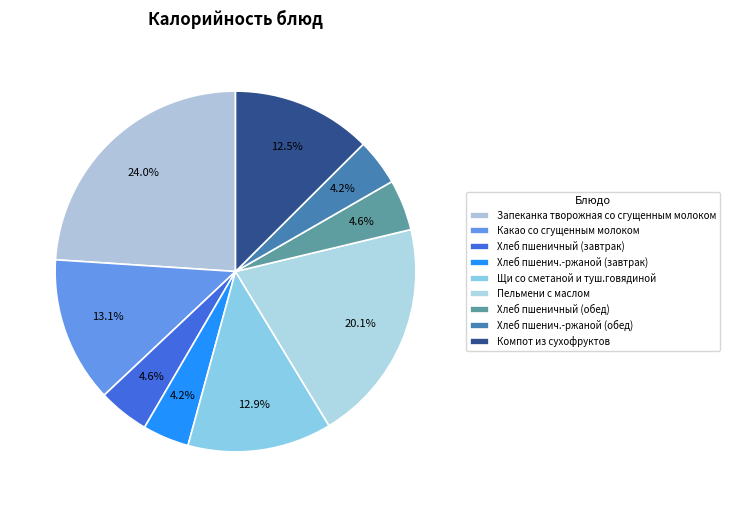

To the nearest percent, what percentage of the pie is Какао со сгущенным молоком?

13%